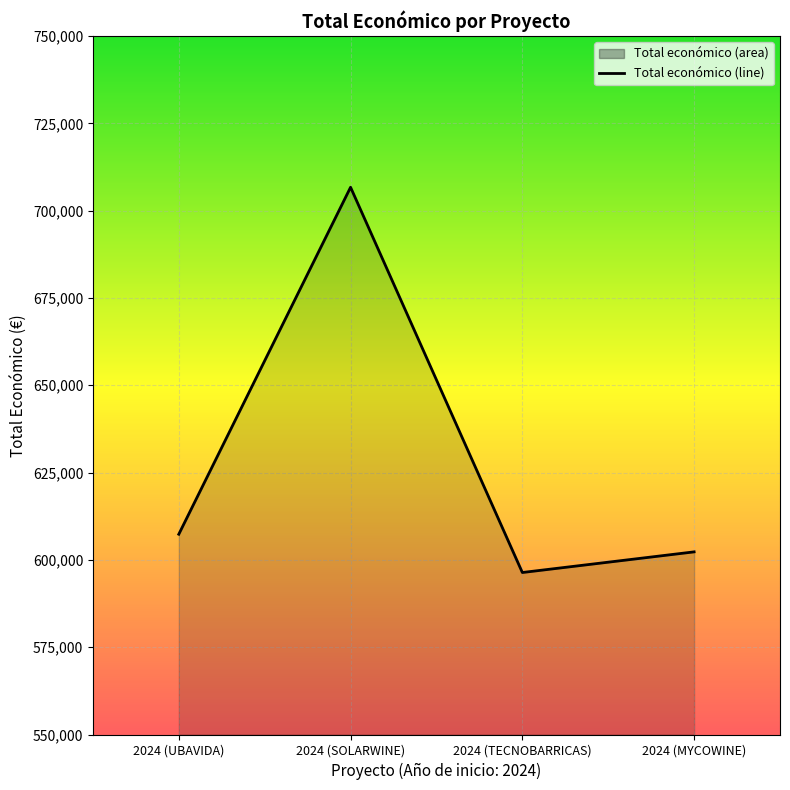

Reading left to right, transcribe all the data shown in this chart.

2024 (UBAVIDA)=607342.0	2024 (SOLARWINE)=706697.0	2024 (TECNOBARRICAS)=596384.0	2024 (MYCOWINE)=602295.4